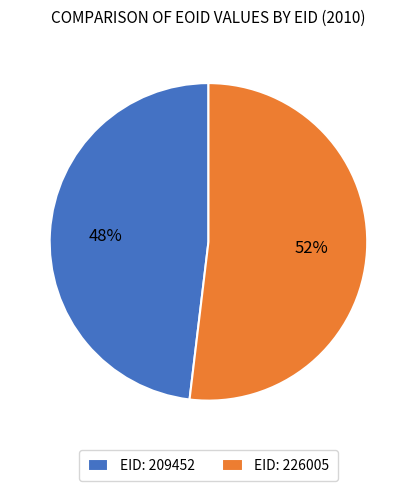

What is the ratio of the value at EID: 226005 to the value at EID: 209452?

1.1